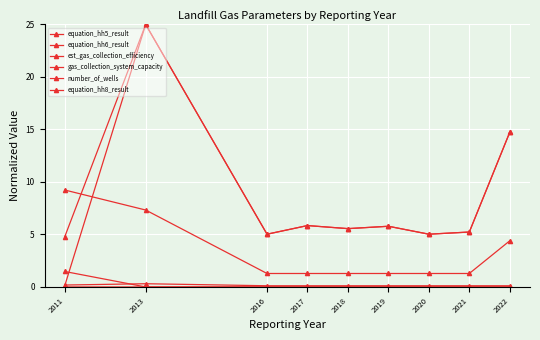

Is this an area chart (filled region under the line)?

No